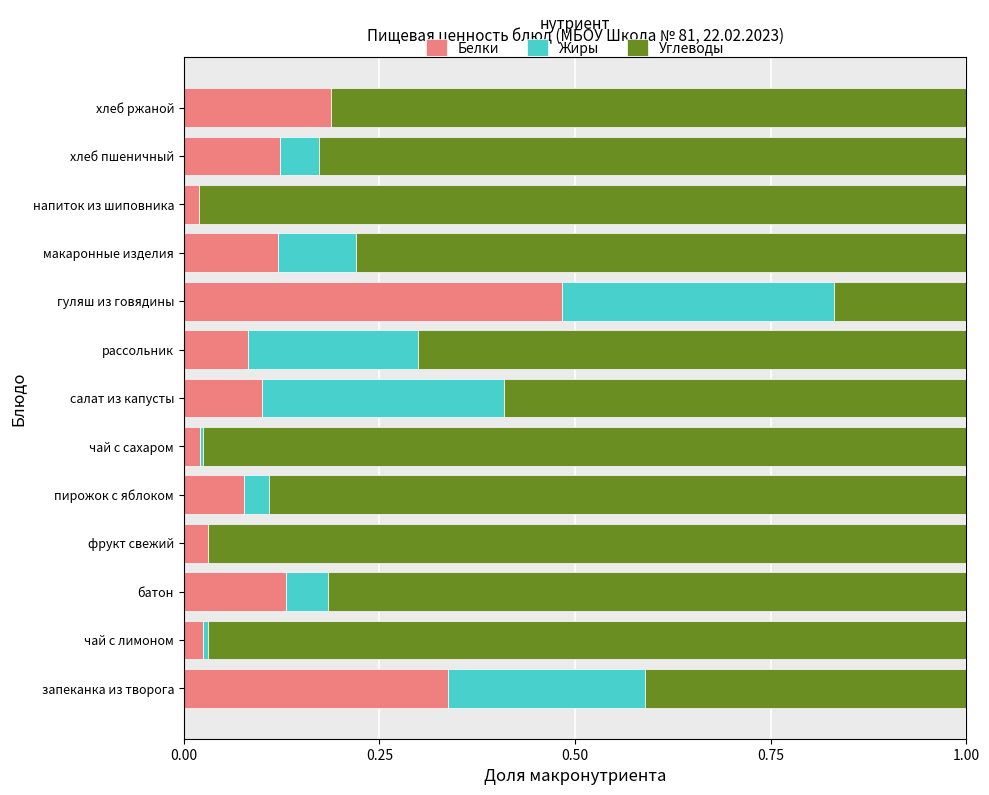

What are all the series names shown in the legend?

Белки, Жиры, Углеводы